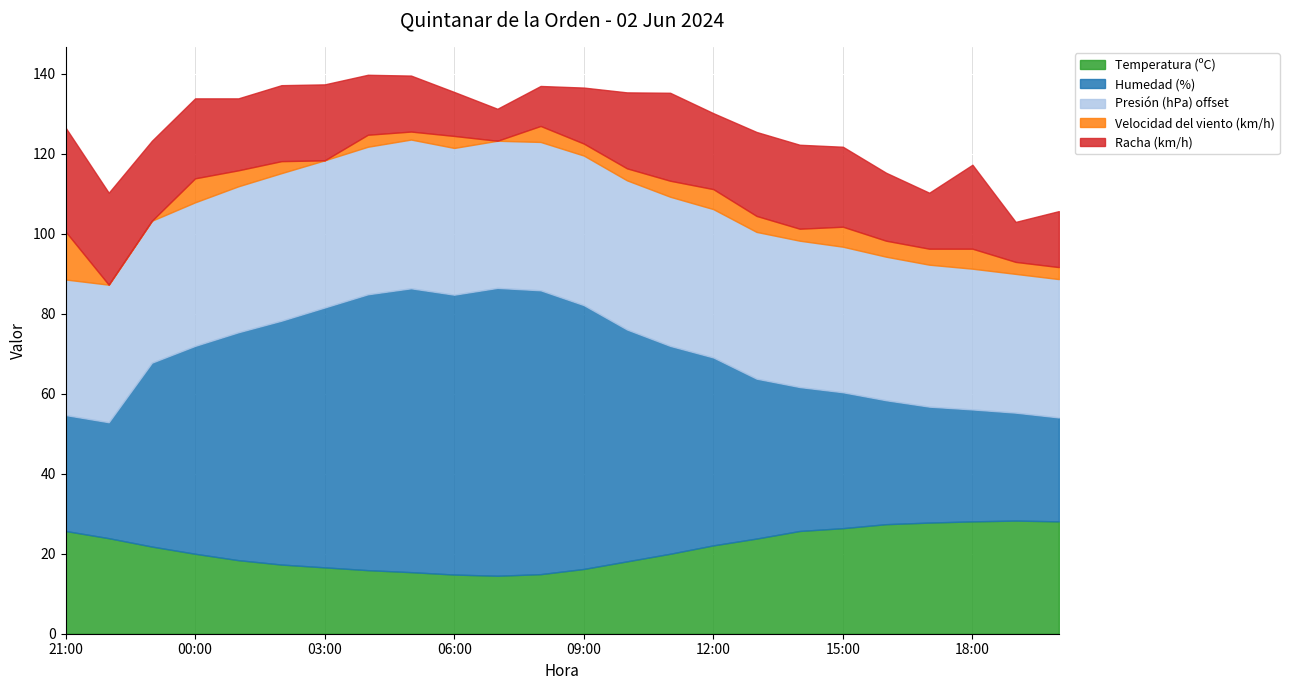

What is the spread (max minus min) of values at 11:00?

48.0